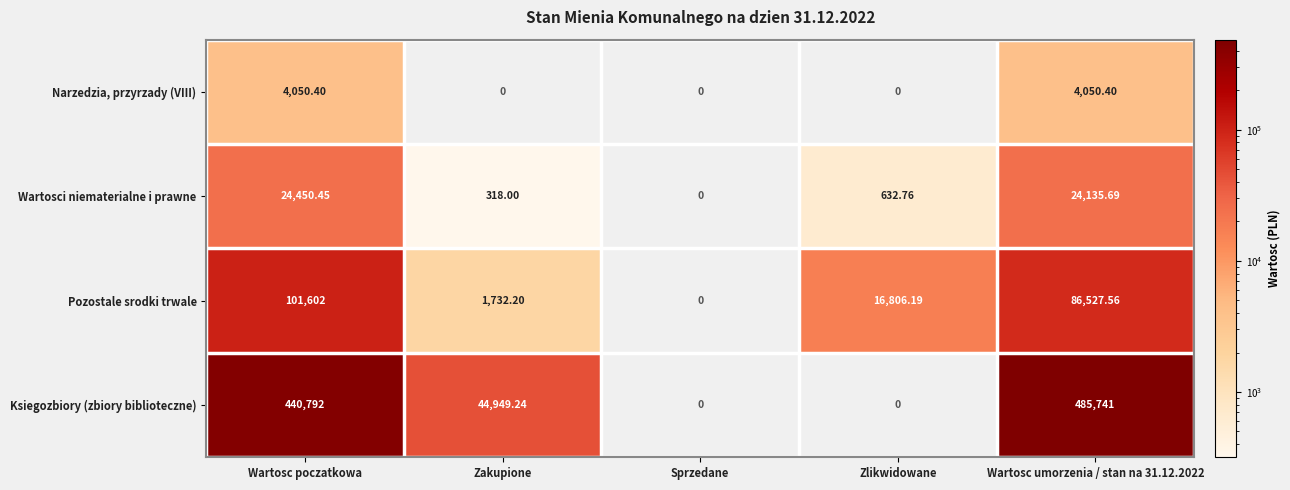

Which series has the largest total across all categories?

Ksiegozbiory (zbiory biblioteczne)